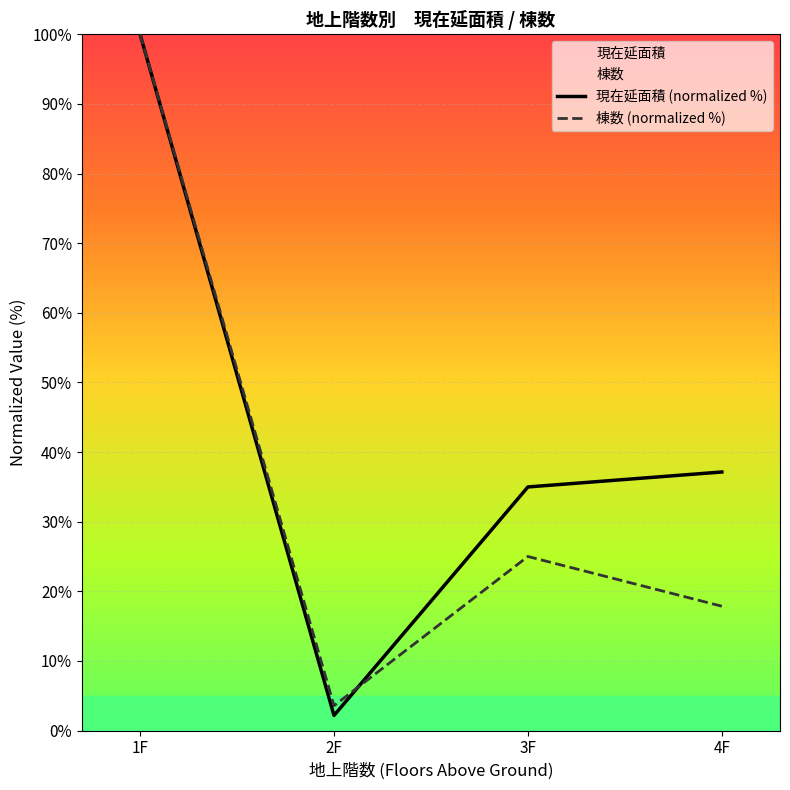

What is the highest value of the 棟数 (normalized %) series?

100.0